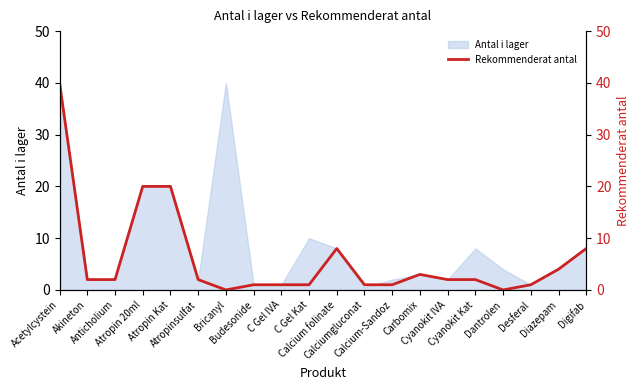

What is the sum of the values at Budesonide and Atropin 20ml?

21